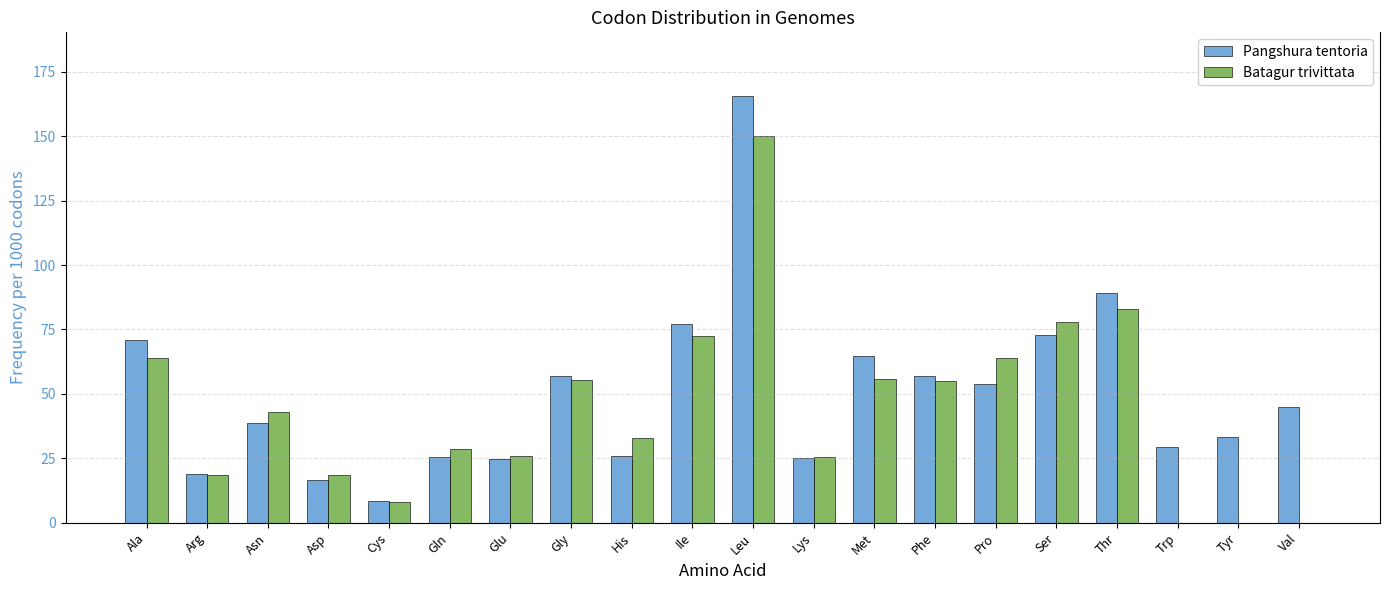

Which series has the largest range (max minus min)?

Pangshura tentoria